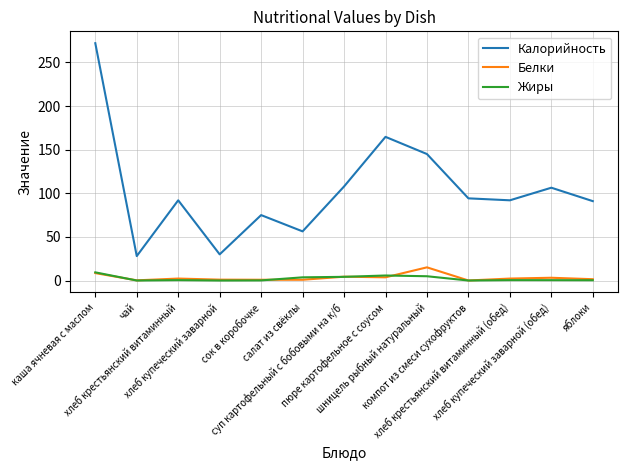

True or false: Белки and Калорийность intersect in this chart.

False